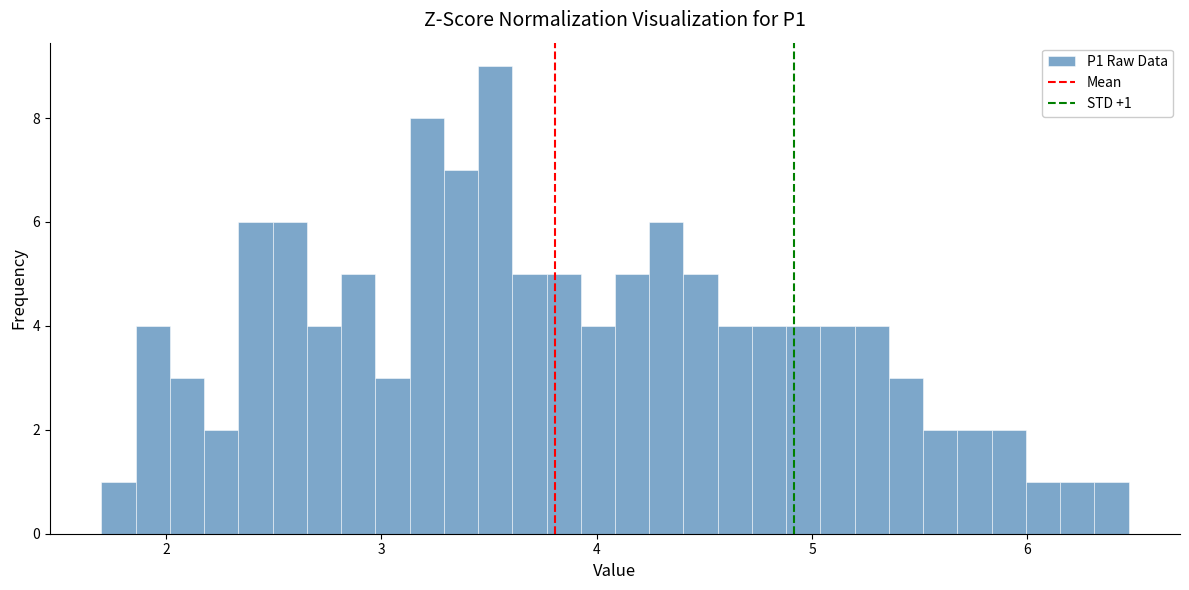

Read against the x-axis, roughly where is the centre of the tallest bar?

3.5